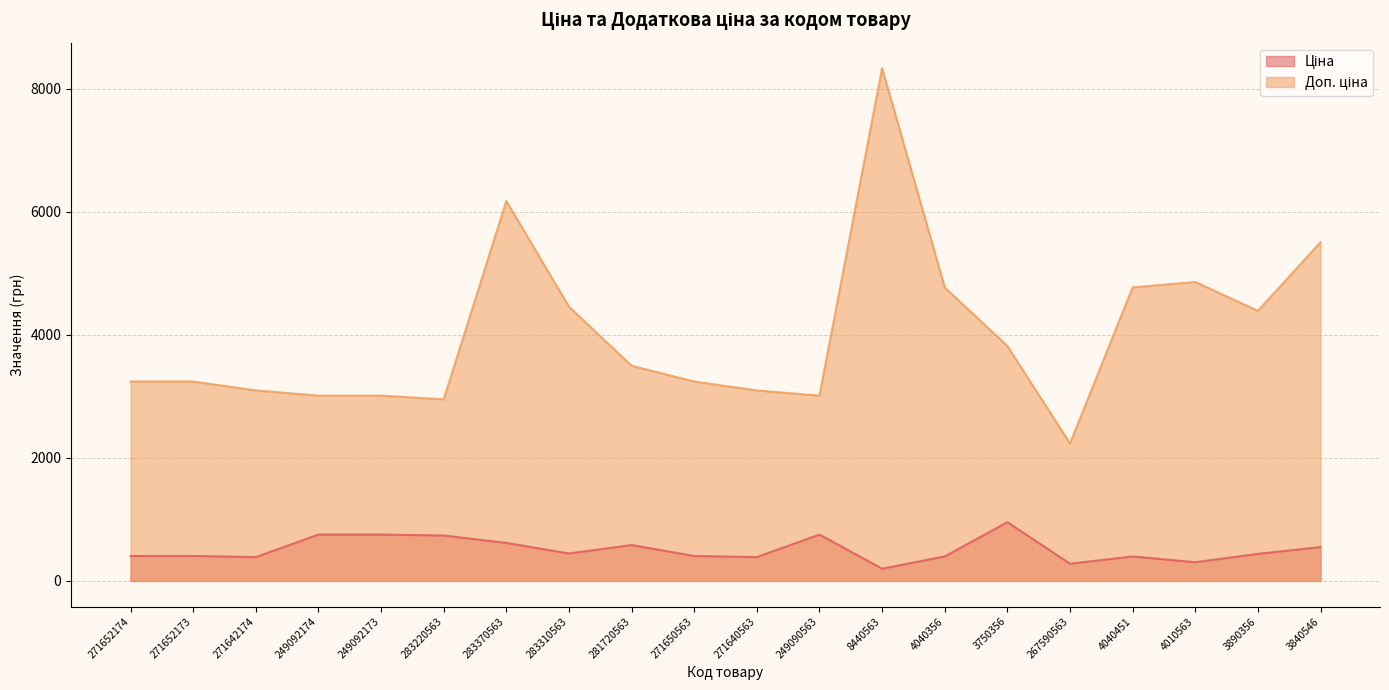

What is the difference between the maximum and second lowest values in the Ціна series?

675.5